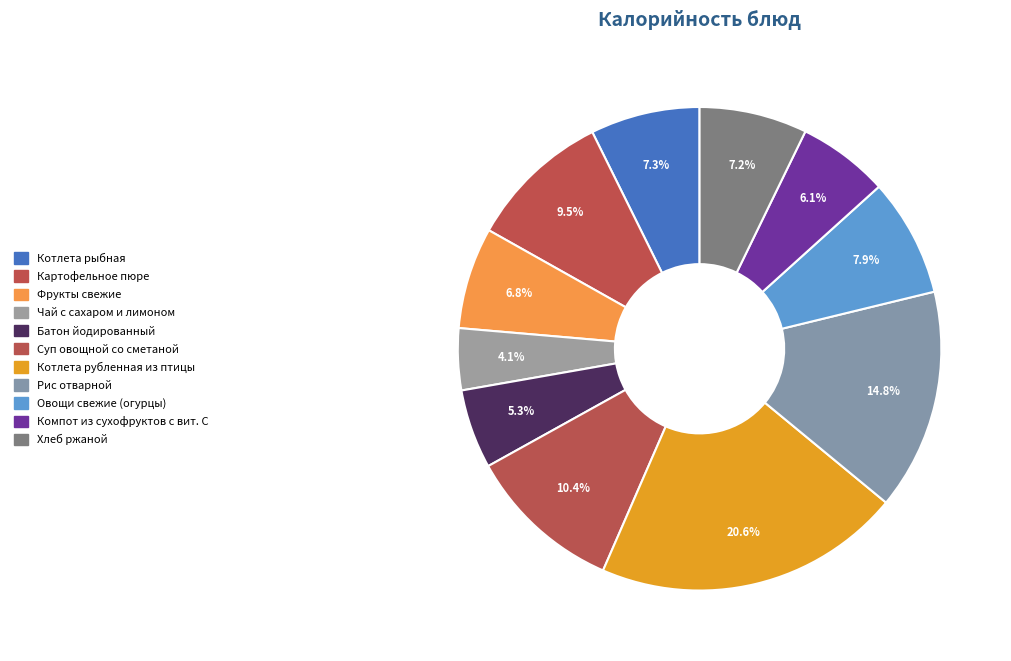

What portion of the pie excludes Котлета рубленная из птицы?

79.4%